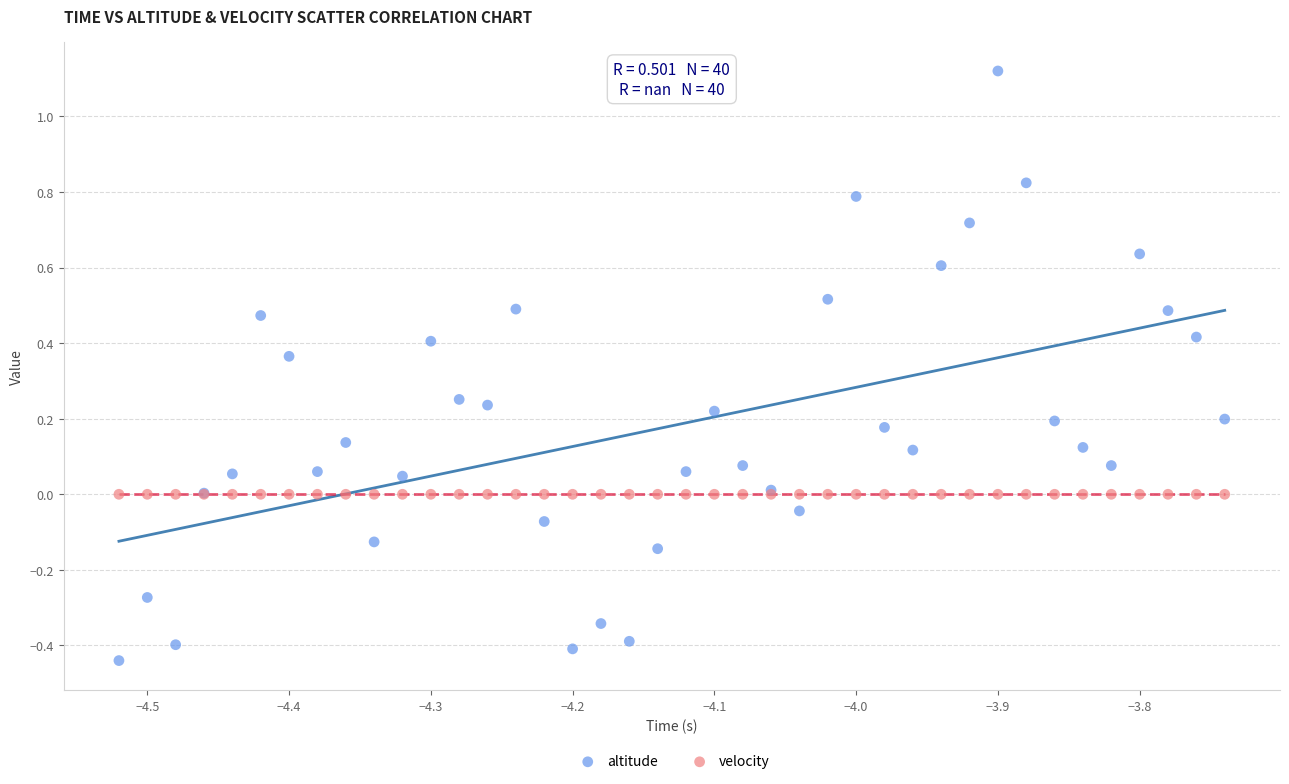

Which series contains the highest Y value?

altitude